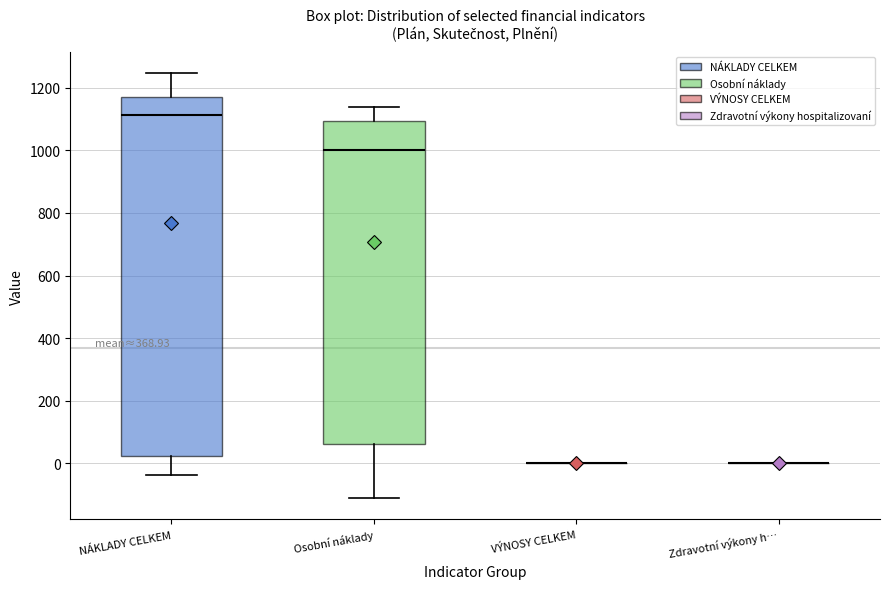

Where does the median line of the box for NÁKLADY CELKEM sit on the y-axis? The values are not printed on the chart, so give them approximately, as read against the axis.

1120